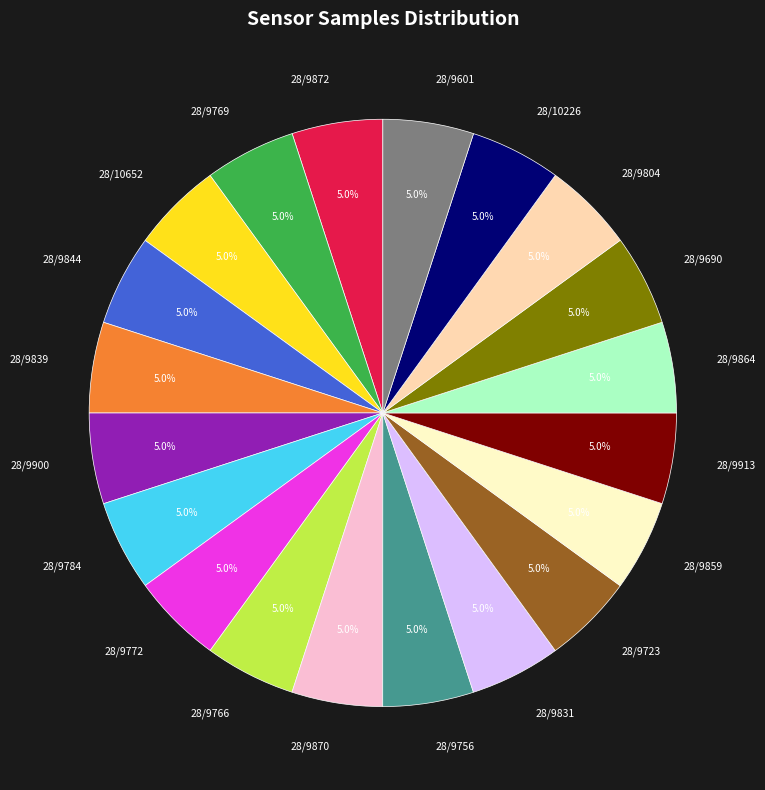

To the nearest percent, what is the average slice percentage?

5%